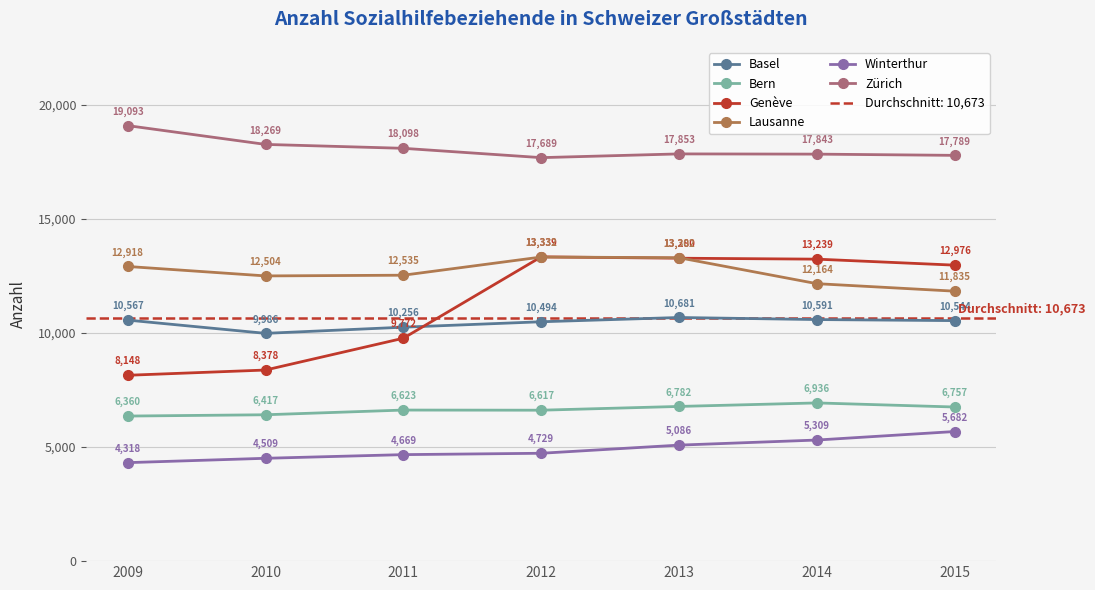

Rank the categories by Winterthur value from highest to lowest.

2015, 2014, 2013, 2012, 2011, 2010, 2009